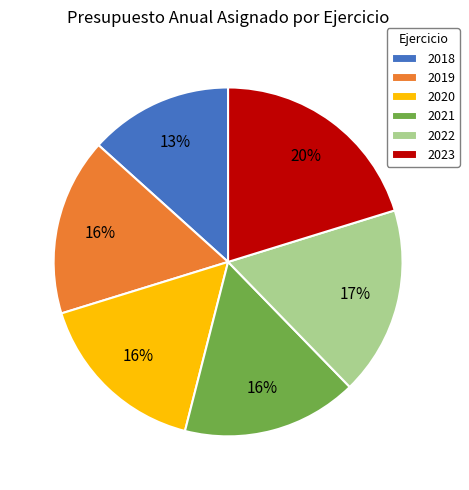

To the nearest percent, what is the difference between the largest and smallest slice percentages?

7%